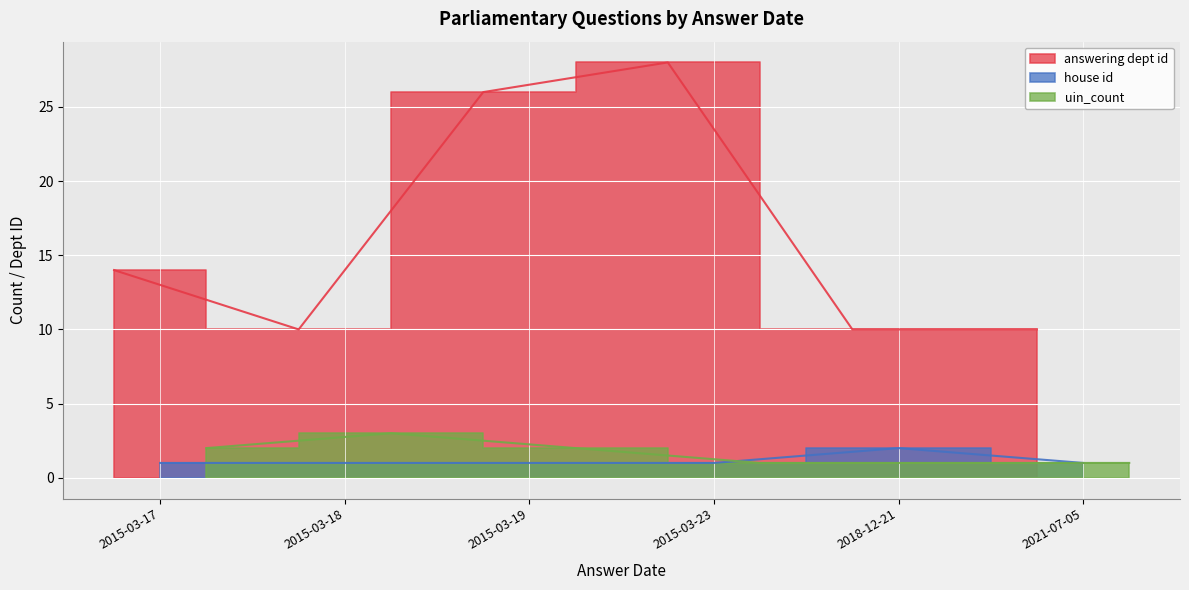

Where is the first local minimum for answering dept id?

2015-03-18